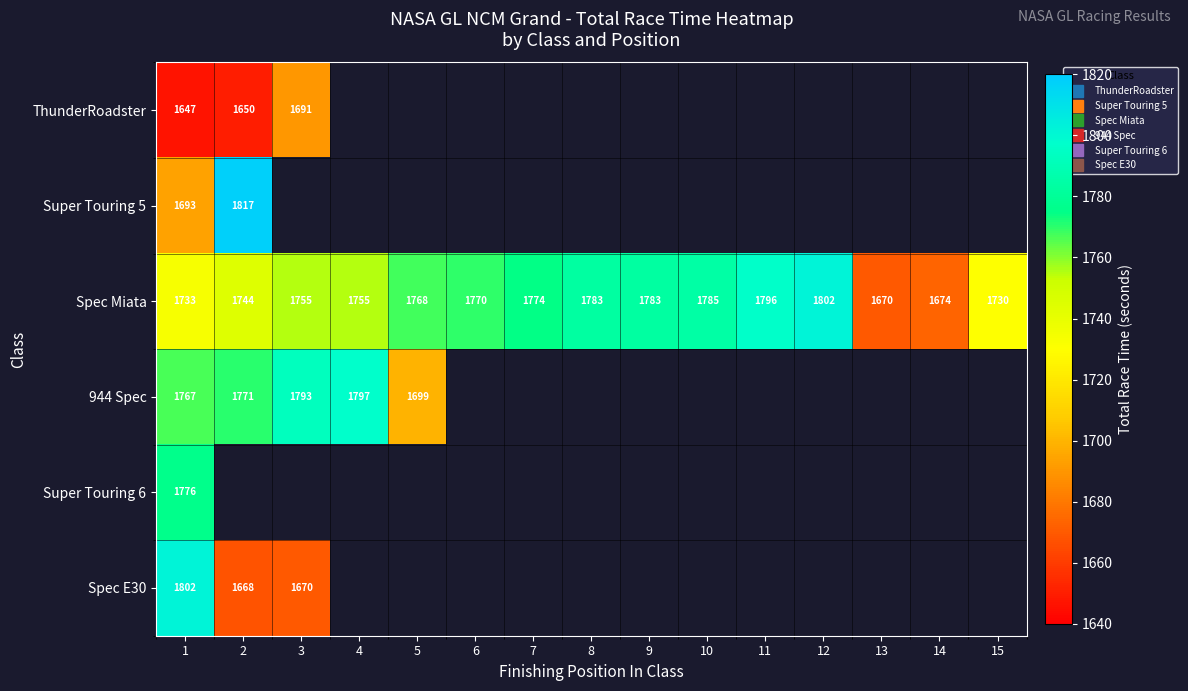

List the series in order of their peak value, lowest first.

ThunderRoadster, Super Touring 6, 944 Spec, Spec E30, Spec Miata, Super Touring 5